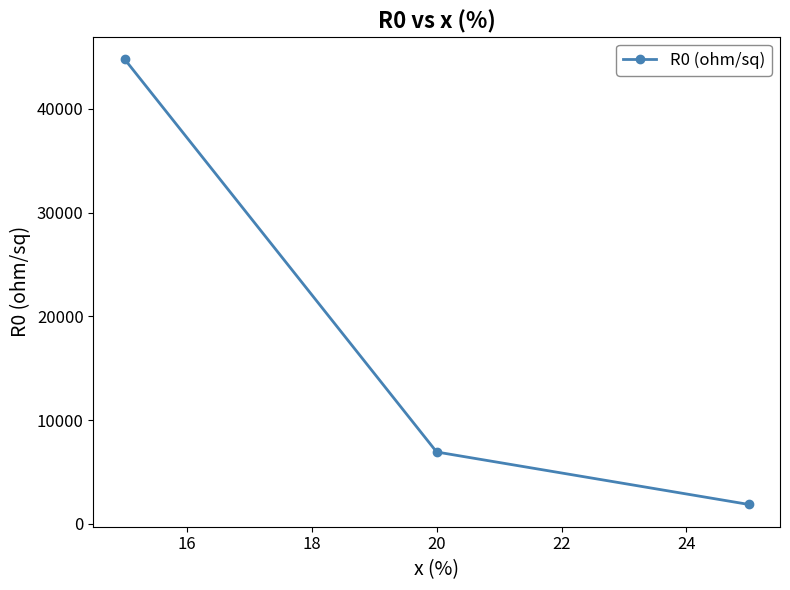

Reading right to left, extract all data points from this chart.

1881.9	6934.3	44779.5